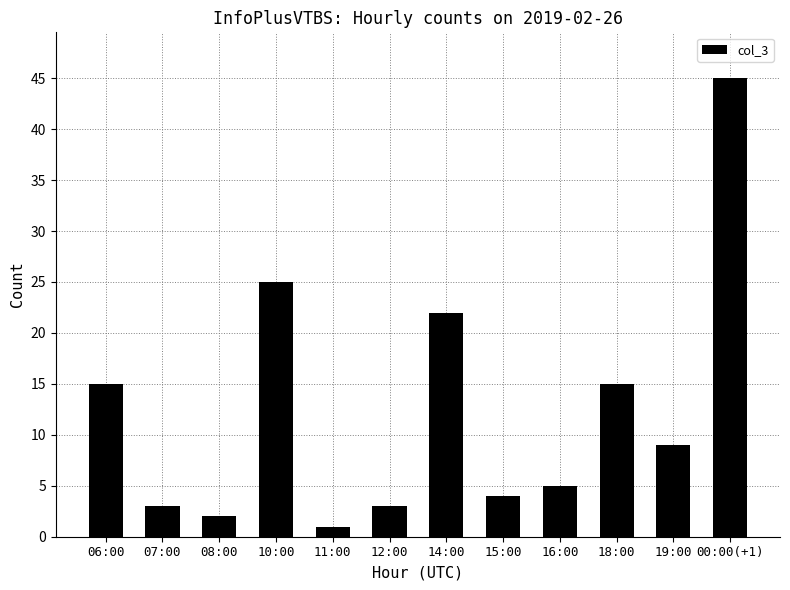

What is the change in value from 11:00 to 12:00?

+2